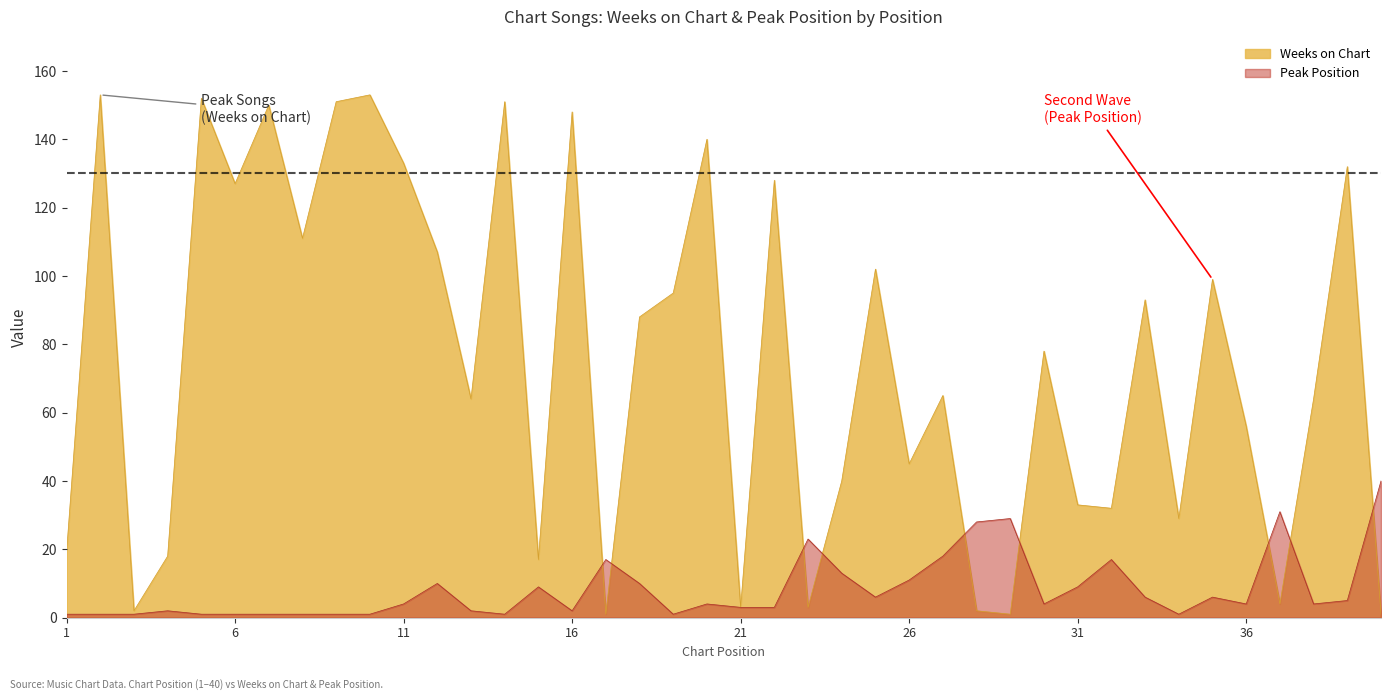

What is the value of the Peak Position point at the 17th from the left?

17